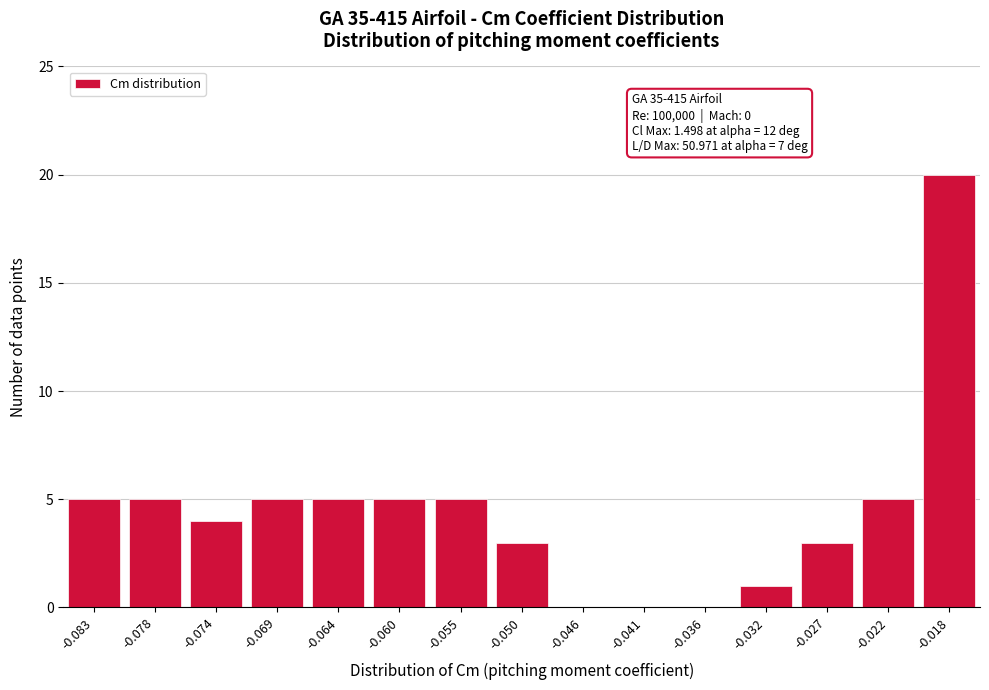

Reading left to right, list all the values displayed in this chart.

-0.083=5	-0.078=5	-0.074=4	-0.069=5	-0.064=5	-0.060=5	-0.055=5	-0.050=3	-0.046=0	-0.041=0	-0.036=0	-0.032=1	-0.027=3	-0.022=5	-0.018=20